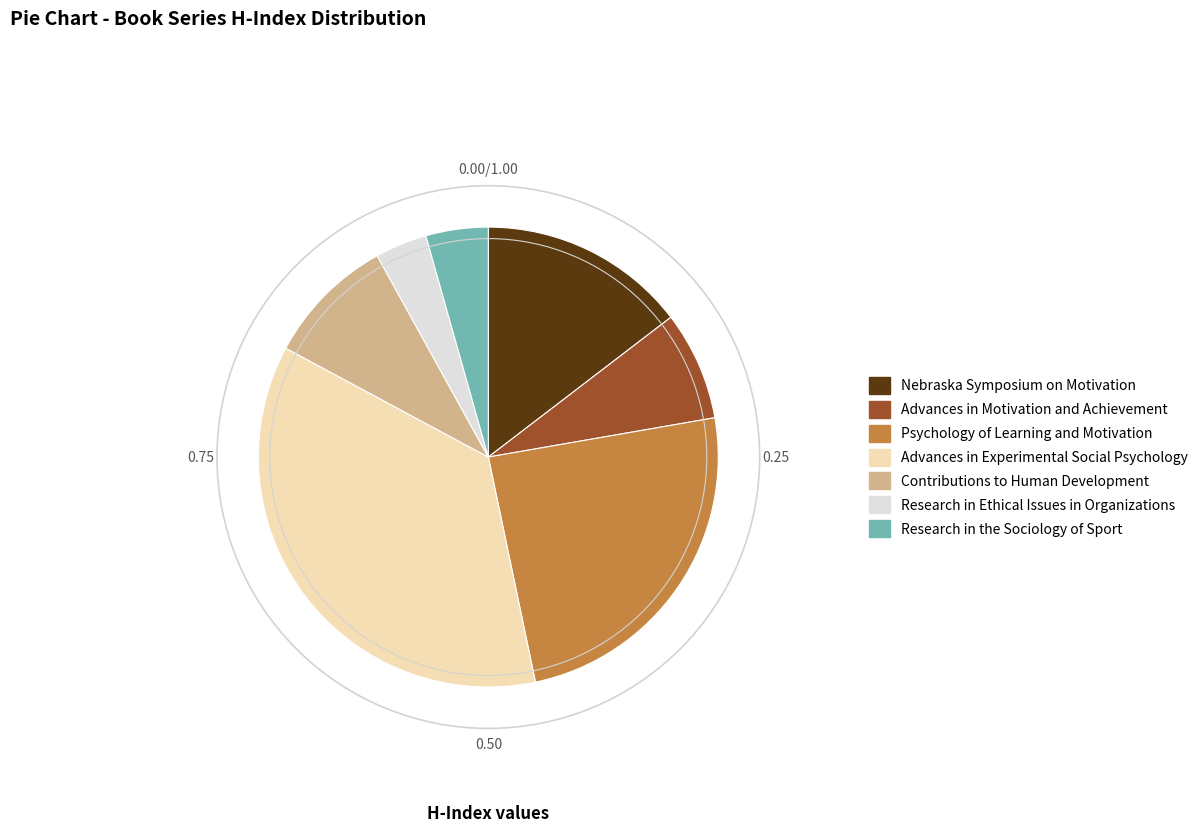

How many segments does this pie chart have?

7